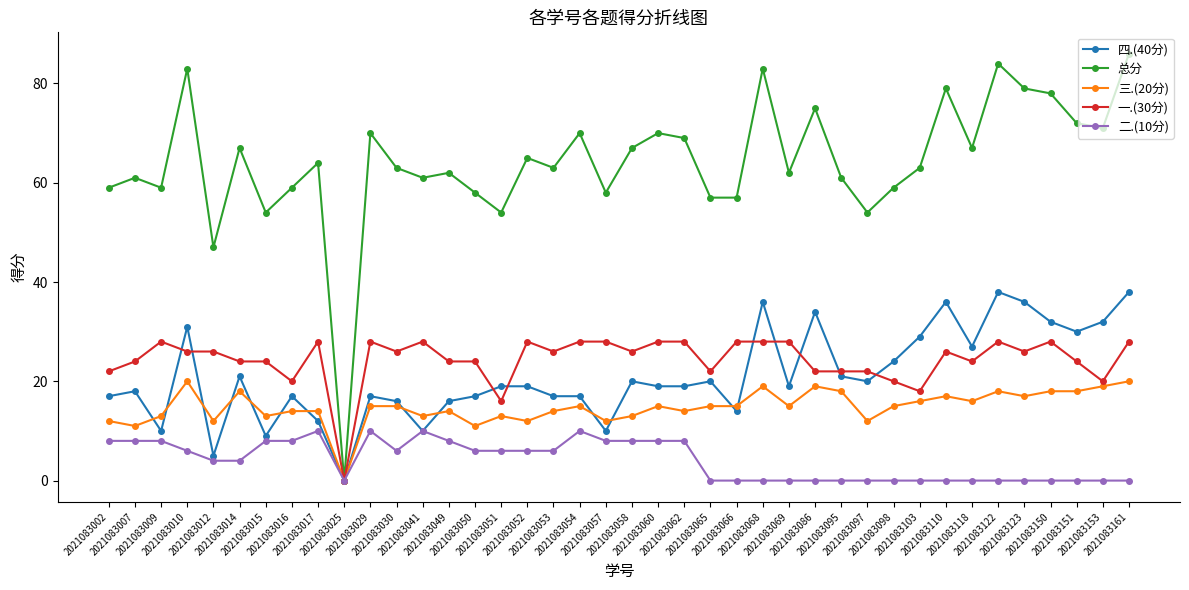

List the series in order of their peak value, highest first.

总分, 四.(40分), 一.(30分), 三.(20分), 二.(10分)